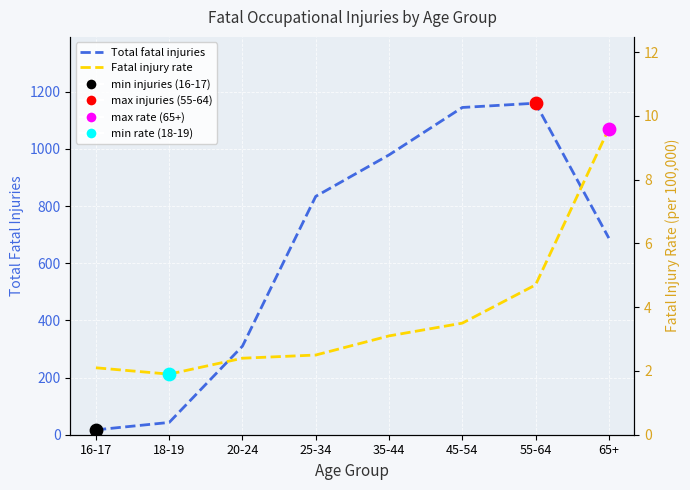

Which series contains the highest Y value?

Total fatal injuries